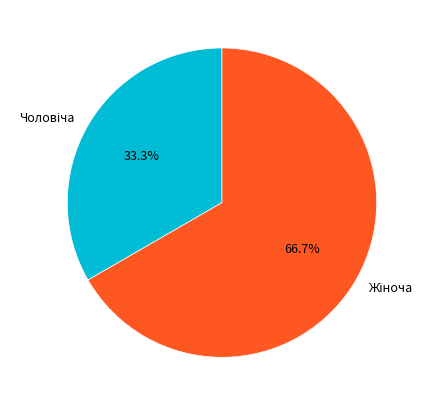

Count the number of slices in the pie.

2